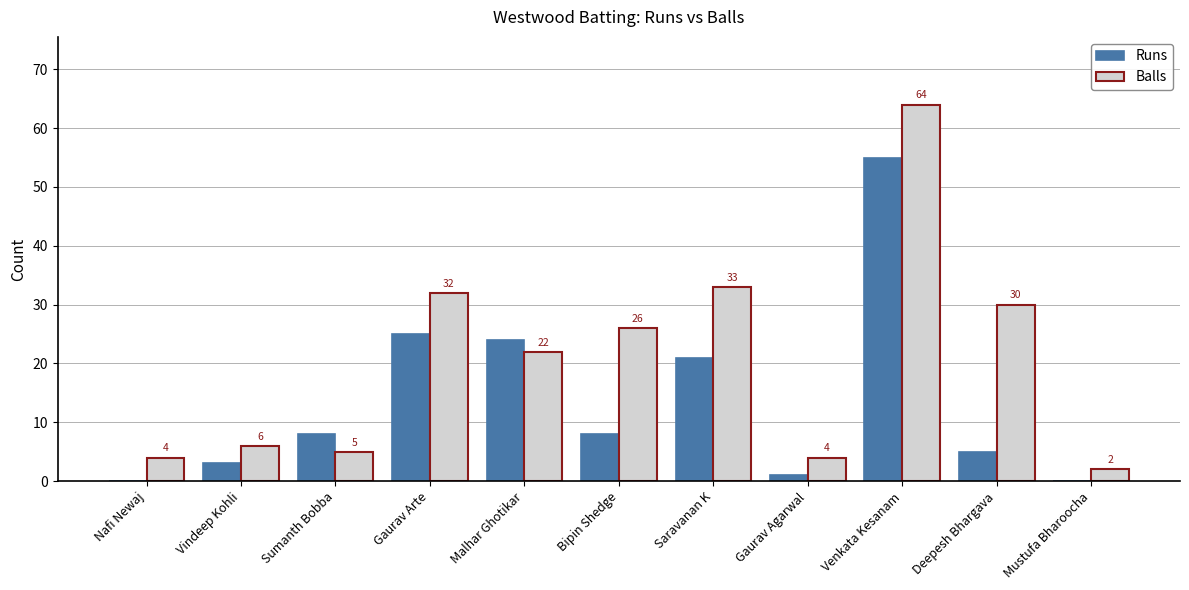

Which category has the highest value in the Balls series?

Venkata Kesanam